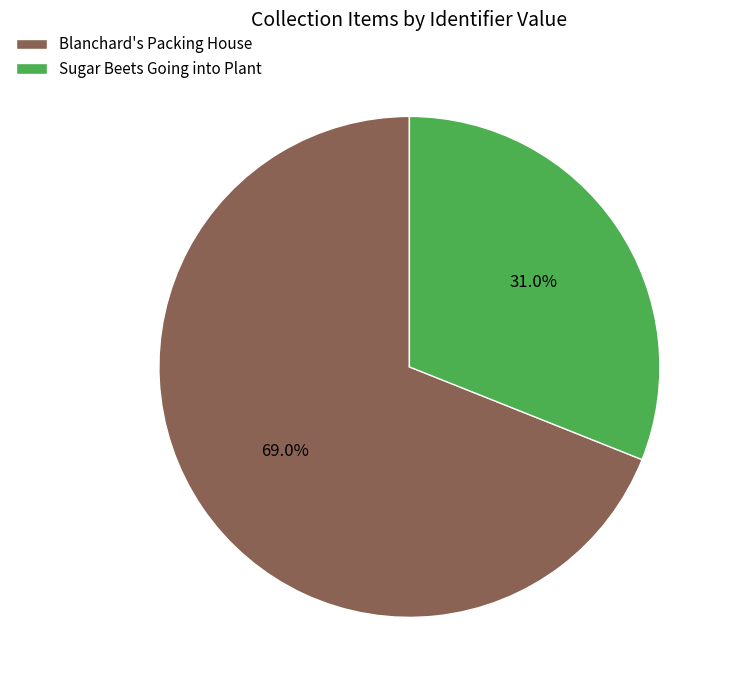

Which slice is the largest?

Blanchard's Packing House